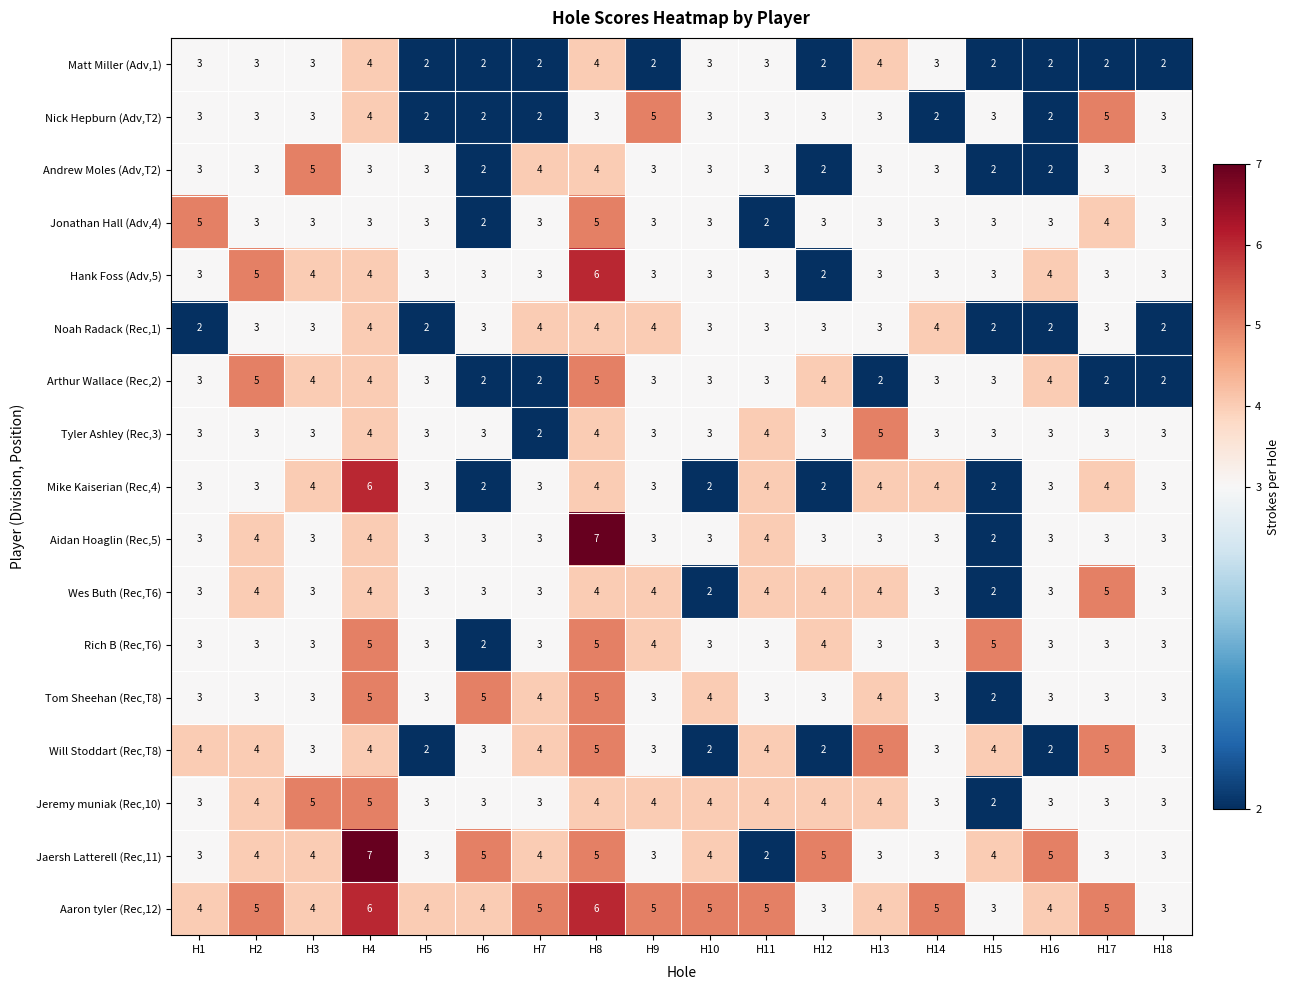

Read the Rich B (Rec,T6) value at H13.

3